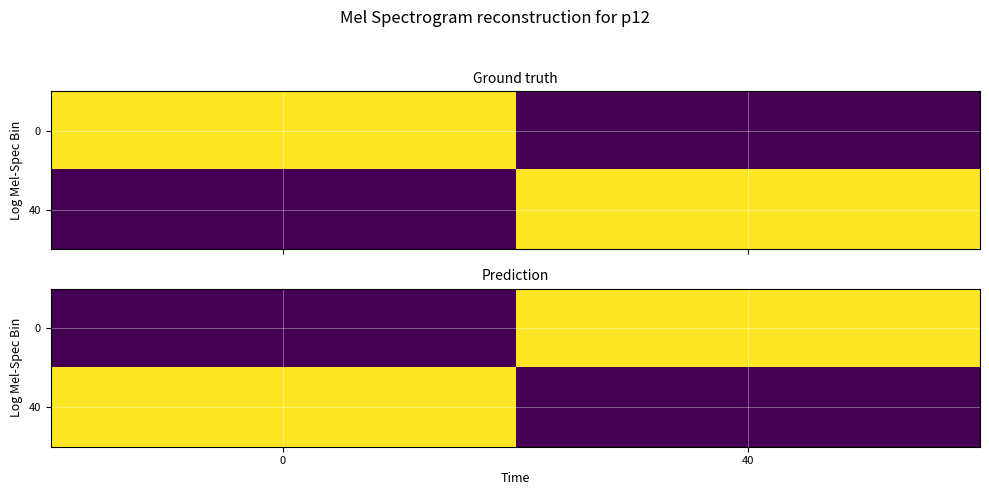

At 0, list the series in order from smallest to largest.

0, 40